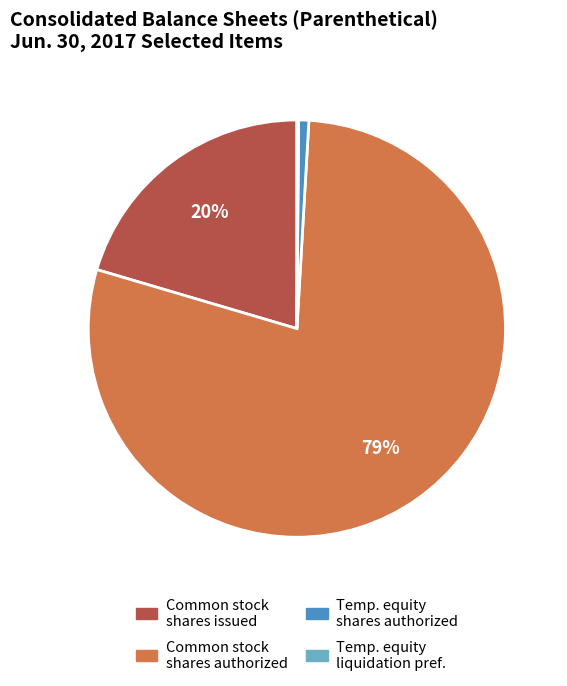

To the nearest percent, what percentage of the pie is Common stock shares authorized?

79%